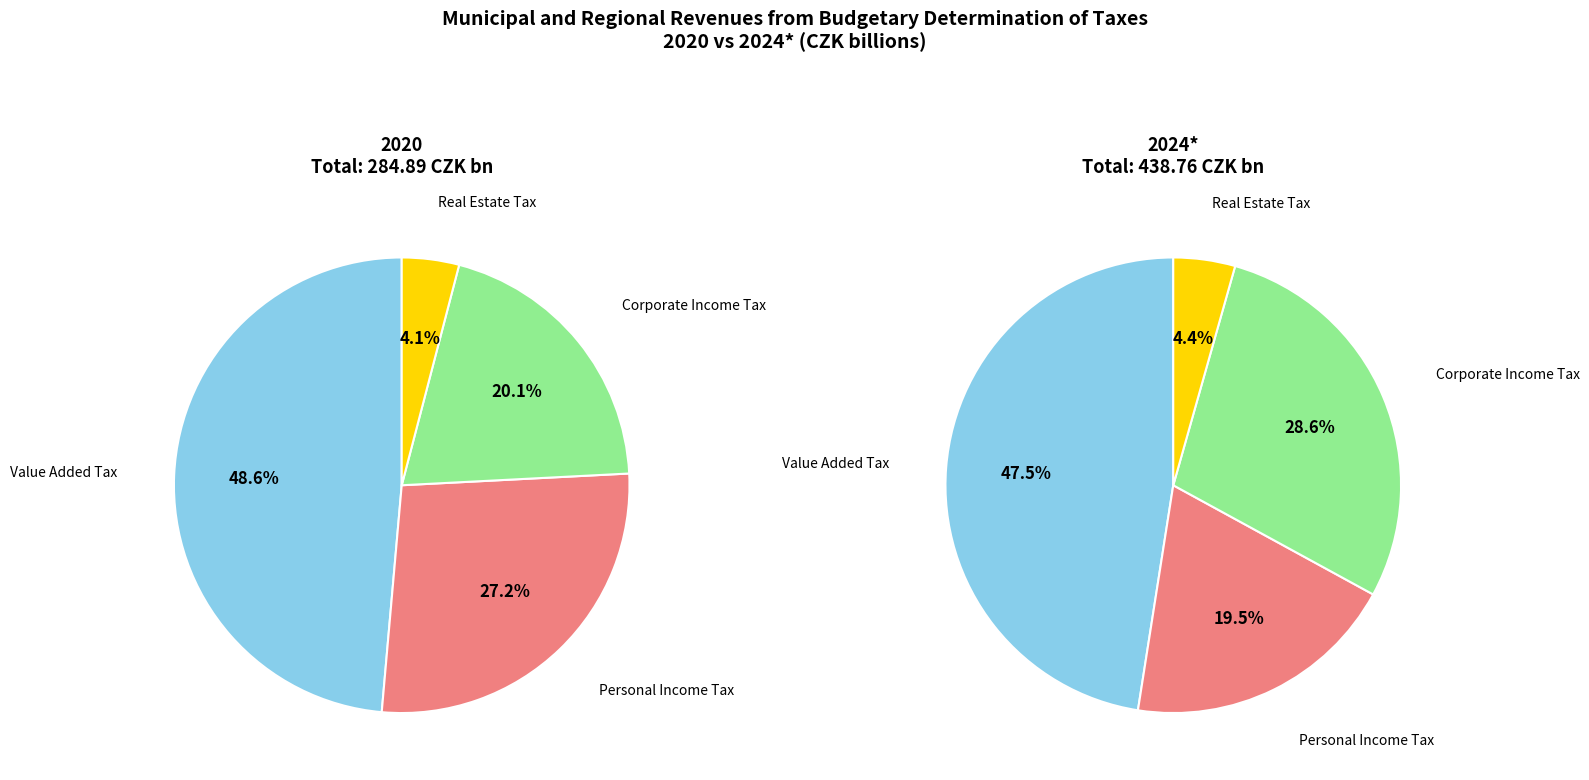

Is the sum of Personal Income Tax and Real Estate Tax greater than half?

No